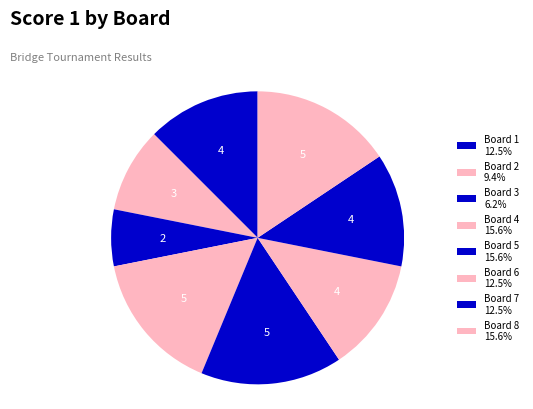

How many segments does this pie chart have?

8